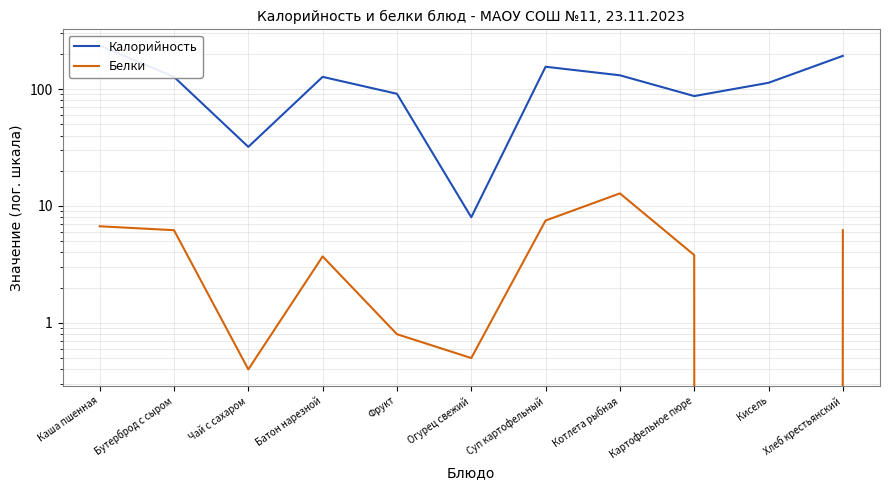

True or false: Калорийность and Белки cross at least once.

False